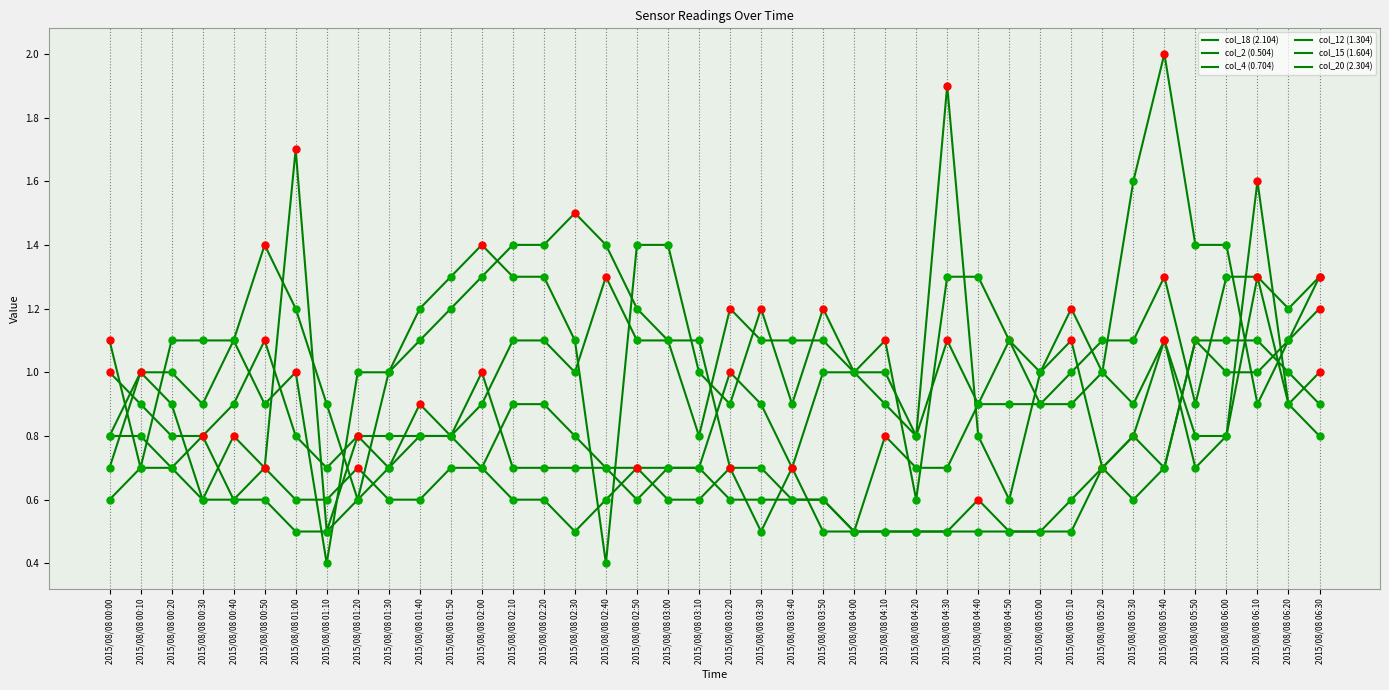

Reading right to left, extract all data points from this chart.

col_18 (2.104): 1.3	1.2	1.3	1.3	0.9	1.3	1.1	1.1	1.0	0.9	1.1	0.9	1.1	0.8	0.9	1.0	1.0	0.7	0.9	1.0	0.7	0.7	0.7	0.7	0.7	0.7	0.7	1.0	0.8	0.8	0.8	0.8	0.7	0.8	1.1	0.9	0.8	0.8	0.9	1.0
col_2 (0.504): 1.2	1.1	1.0	1.0	1.1	0.7	0.8	0.7	1.1	1.0	0.6	0.8	1.9	0.8	1.0	1.0	1.2	0.9	1.2	0.9	1.0	1.4	1.4	0.4	1.1	1.3	1.3	1.4	1.3	1.2	1.0	1.0	0.4	1.0	0.9	1.1	1.1	1.1	0.7	1.1
col_4 (0.704): 1.0	0.9	1.3	0.8	0.7	1.1	0.9	1.0	1.2	1.0	1.1	1.3	1.3	0.6	1.1	1.0	1.1	1.1	1.1	1.2	0.8	1.1	1.2	1.4	1.5	1.4	1.4	1.3	1.2	1.1	1.0	0.6	0.9	1.2	1.4	1.1	0.9	1.0	1.0	0.7
col_12 (1.304): 1.3	1.1	0.9	1.4	1.4	2.0	1.6	1.0	0.9	0.9	0.9	0.9	0.7	0.7	0.8	0.5	0.6	0.6	0.7	0.7	1.1	1.1	1.1	1.3	1.0	1.1	1.1	0.9	0.8	0.9	0.7	0.8	0.5	1.7	0.7	0.8	0.6	0.9	1.0	0.8
col_15 (1.604): 0.9	1.0	1.1	1.1	1.1	0.7	0.6	0.7	0.6	0.5	0.5	0.5	0.5	0.5	0.5	0.5	0.6	0.6	0.6	0.6	0.7	0.7	0.6	0.7	0.8	0.9	0.9	0.7	0.8	0.8	0.7	0.6	0.5	0.5	0.6	0.6	0.6	0.7	0.7	0.6
col_20 (2.304): 0.8	0.9	1.6	0.8	0.8	1.1	0.8	0.7	0.5	0.5	0.5	0.6	0.5	0.5	0.5	0.5	0.5	0.7	0.5	0.7	0.6	0.6	0.7	0.6	0.5	0.6	0.6	0.7	0.7	0.6	0.6	0.7	0.6	0.6	0.7	0.6	0.8	0.7	0.8	0.8